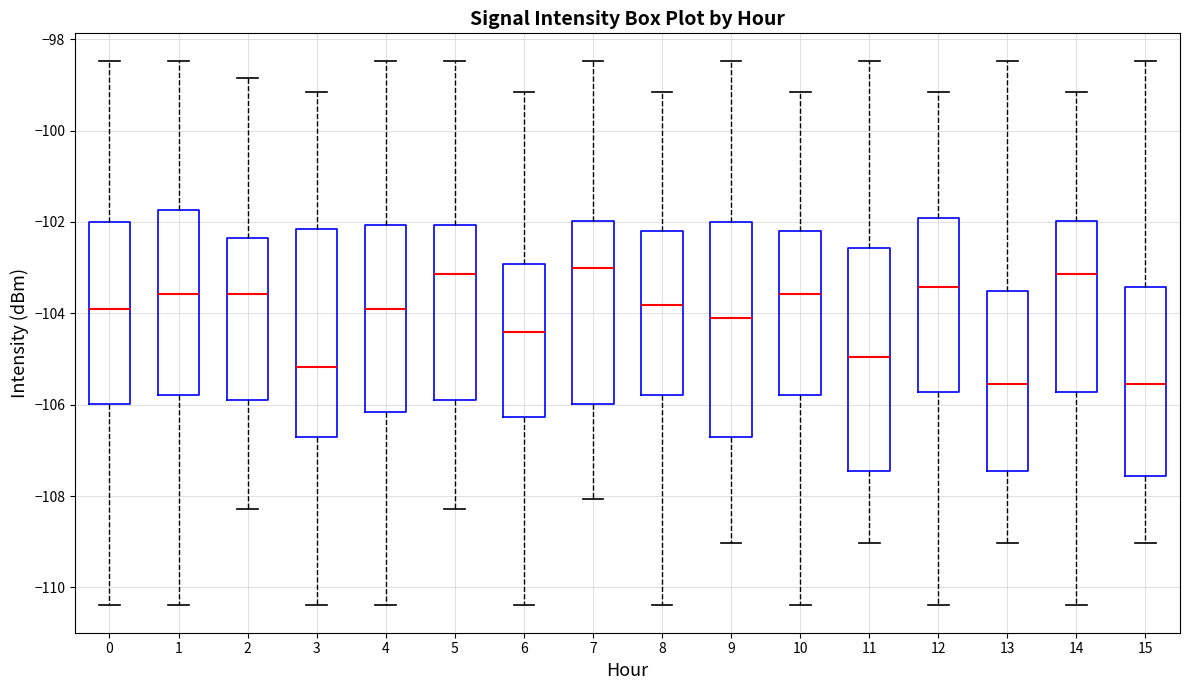

Where is the upper edge of the box at x = 13 on the y-axis? The values are not printed on the chart, so give them approximately, as read against the axis.

-103.6